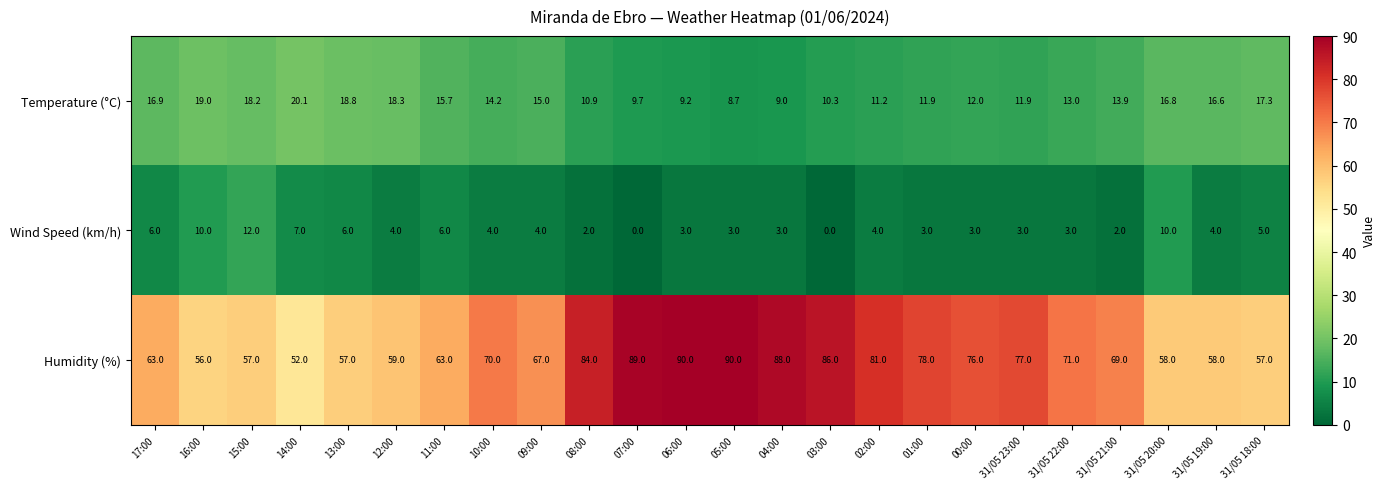

Rank the series at 31/05 19:00 from lowest to highest value.

Wind Speed (km/h), Temperature (°C), Humidity (%)